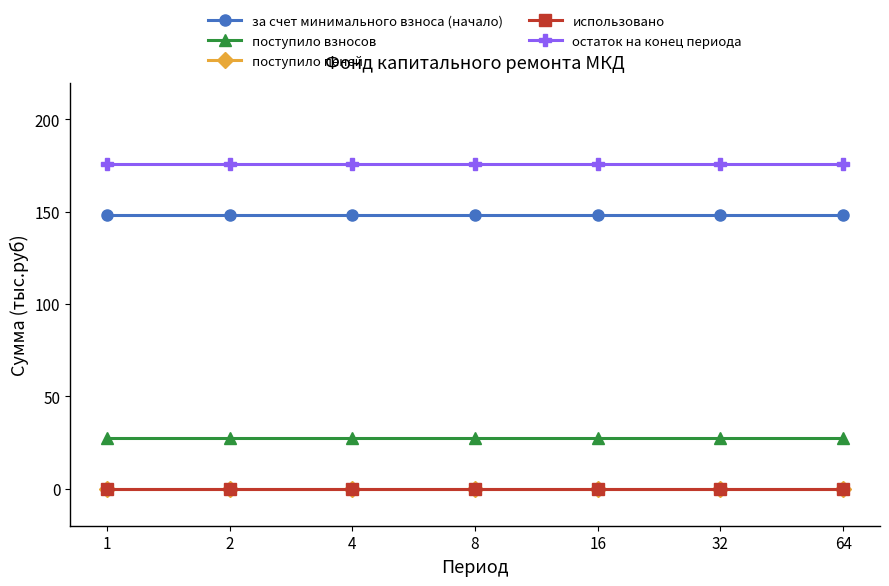

Does the chart have visible grid lines?

No